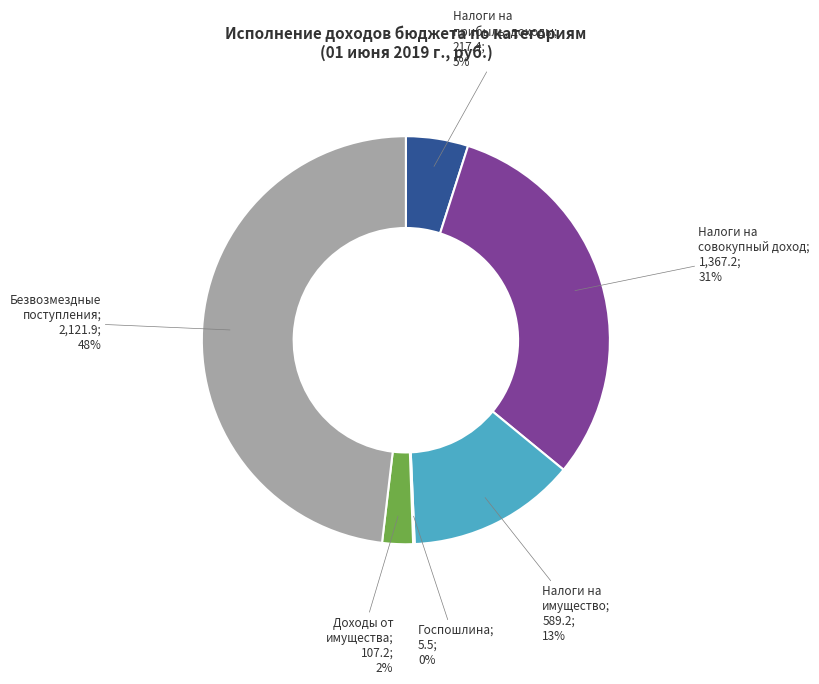

Is there any slice that represents more than half of the pie?

No